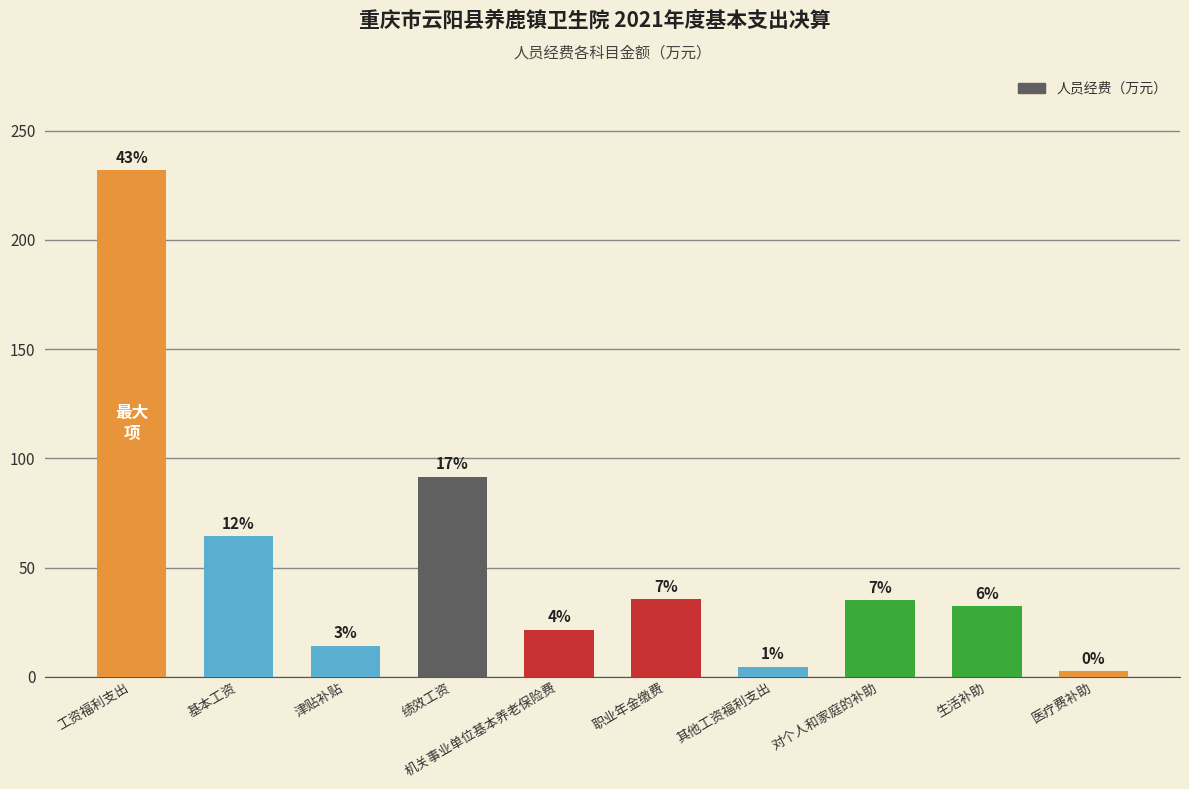

What is the label of the 7th bar from the right?

绩效工资